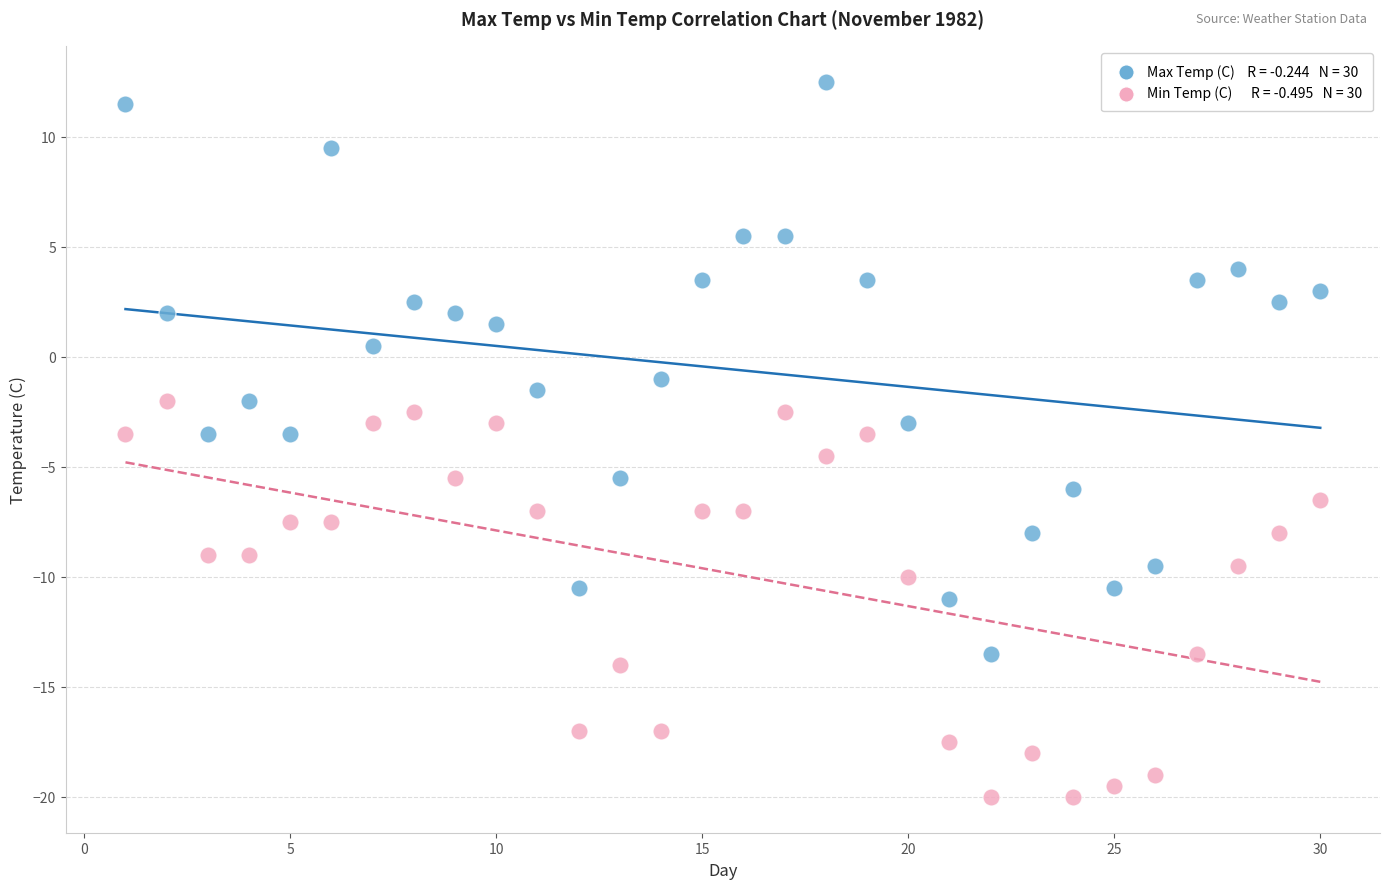

Across all data points, what is the range of X values (max minus min)?

29.0